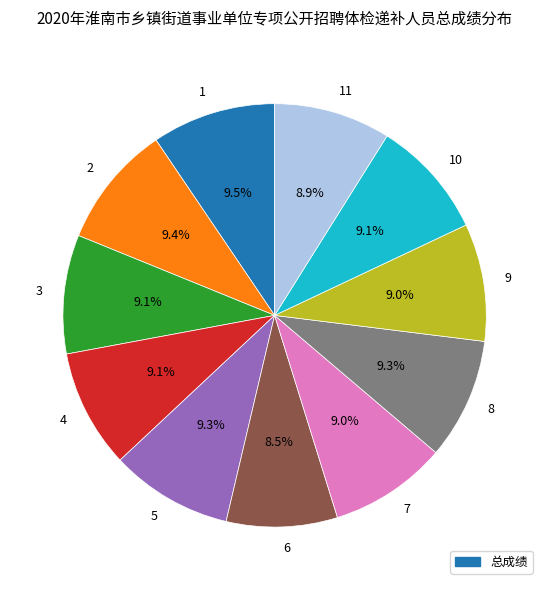

What percentage do 7 and 3 together represent?

18.1%